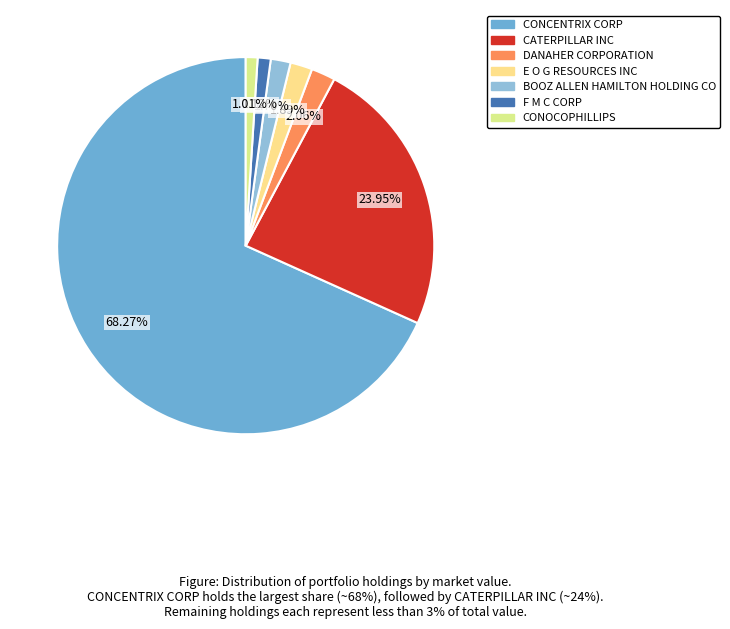

To the nearest percent, what is the average slice percentage?

14%